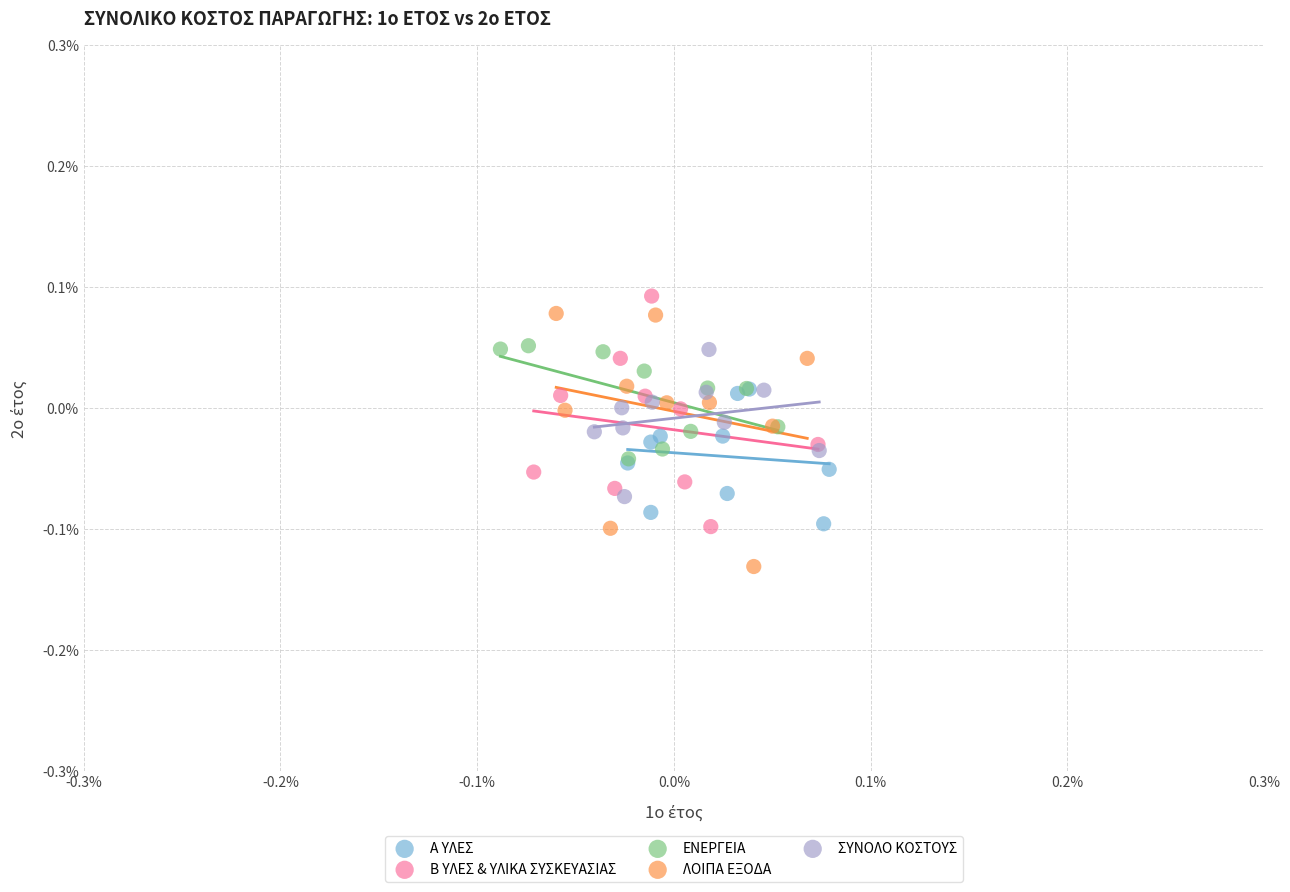

What are all the series names shown in the legend?

Α ΥΛΕΣ, Β ΥΛΕΣ & ΥΛΙΚΑ ΣΥΣΚΕΥΑΣΙΑΣ, ΕΝΕΡΓΕΙΑ, ΛΟΙΠΑ ΕΞΟΔΑ, ΣΥΝΟΛΟ ΚΟΣΤΟΥΣ